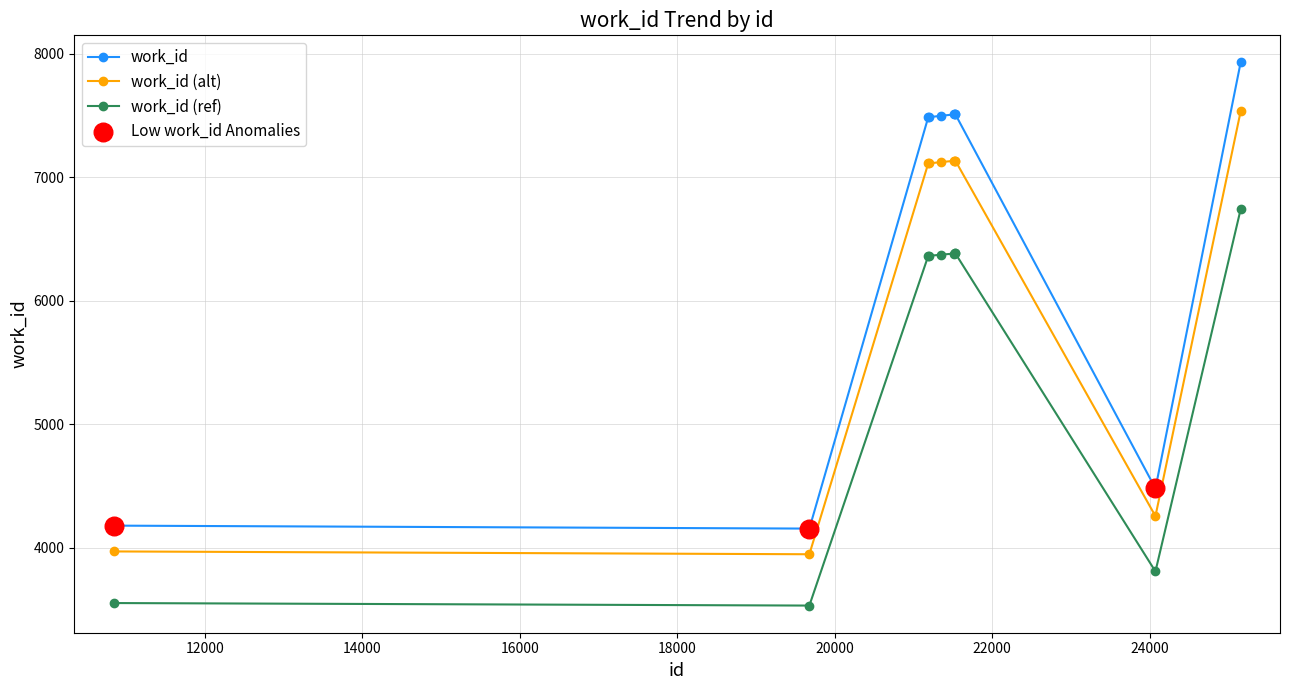

Which series has the widest spread of values?

work_id